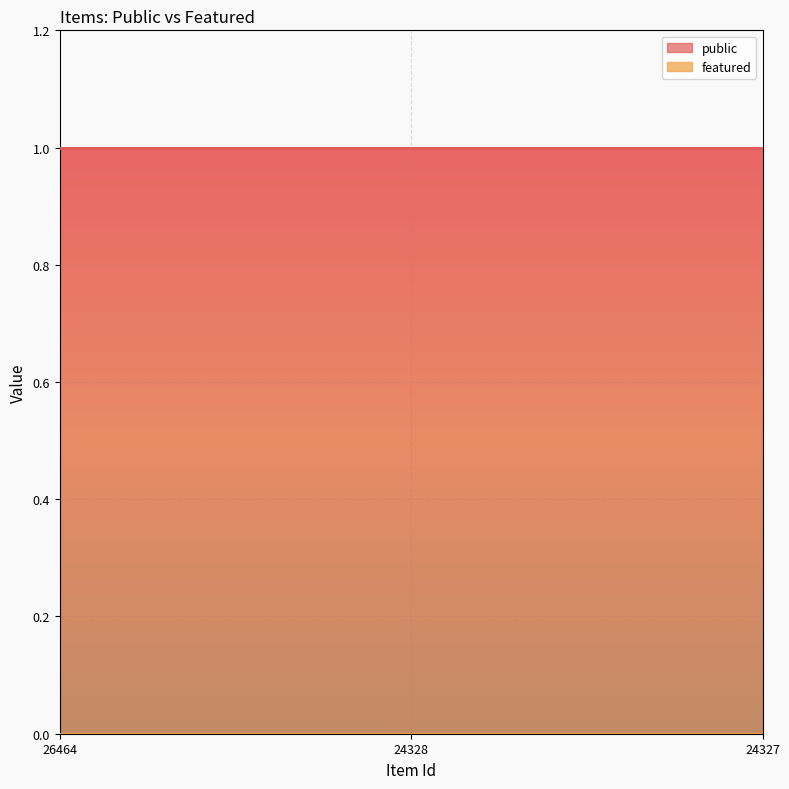

What is the greatest value displayed?

1